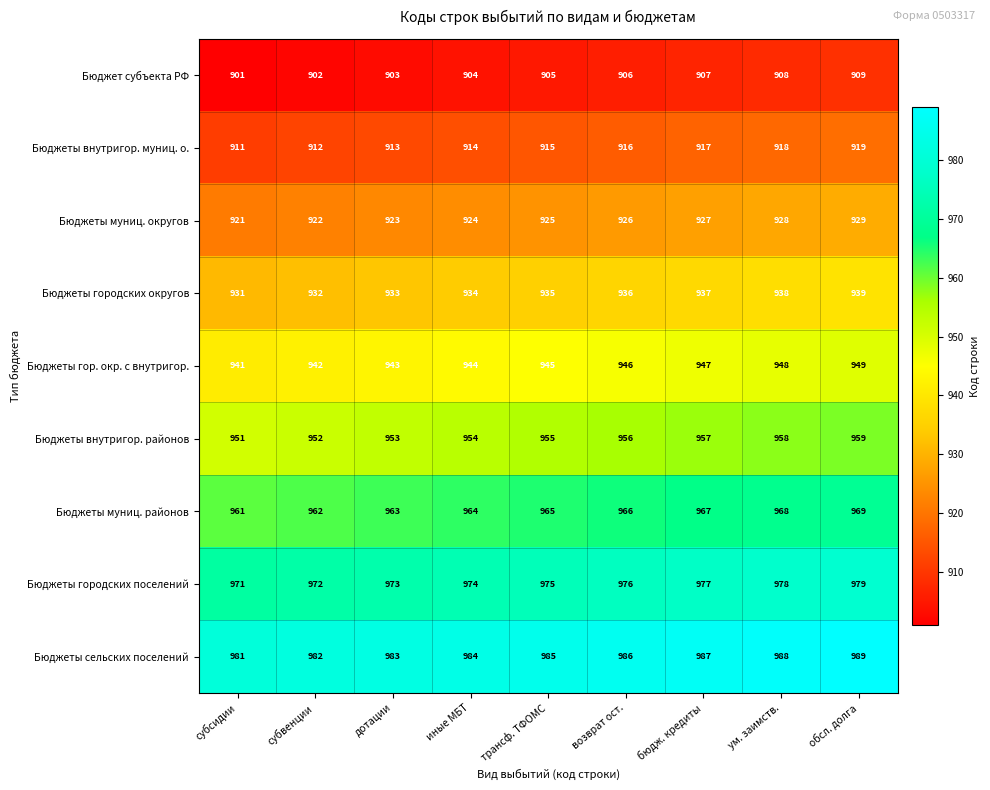

What is the highest value of the Бюджеты гор. окр. с внутригор. series?

949